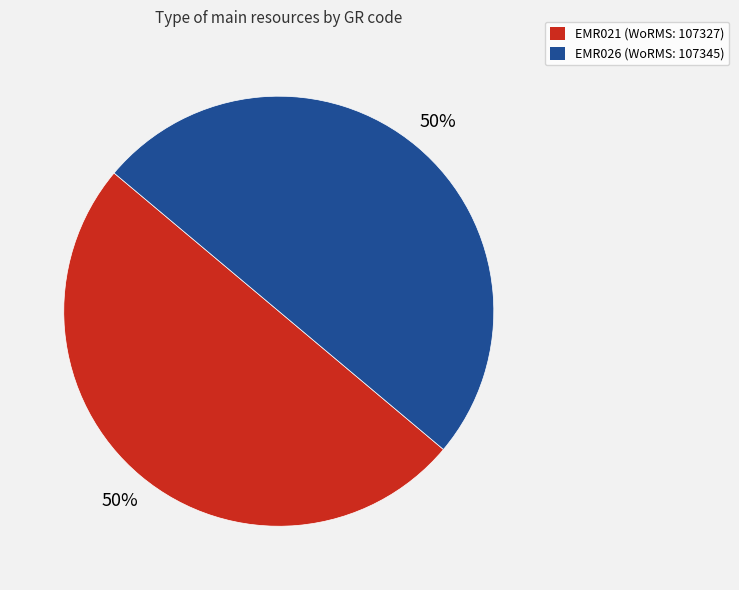

Combined, do EMR021 and EMR026 account for over 50%?

Yes